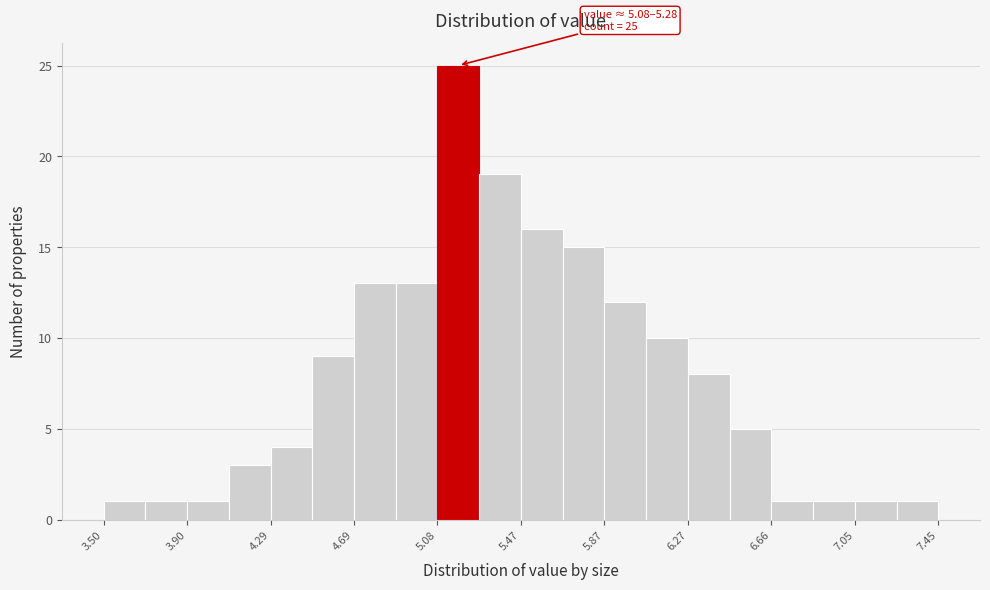

Around what value on the x-axis is the tallest bar? Give the approximate position of its centre, as read against the axis.

5.20